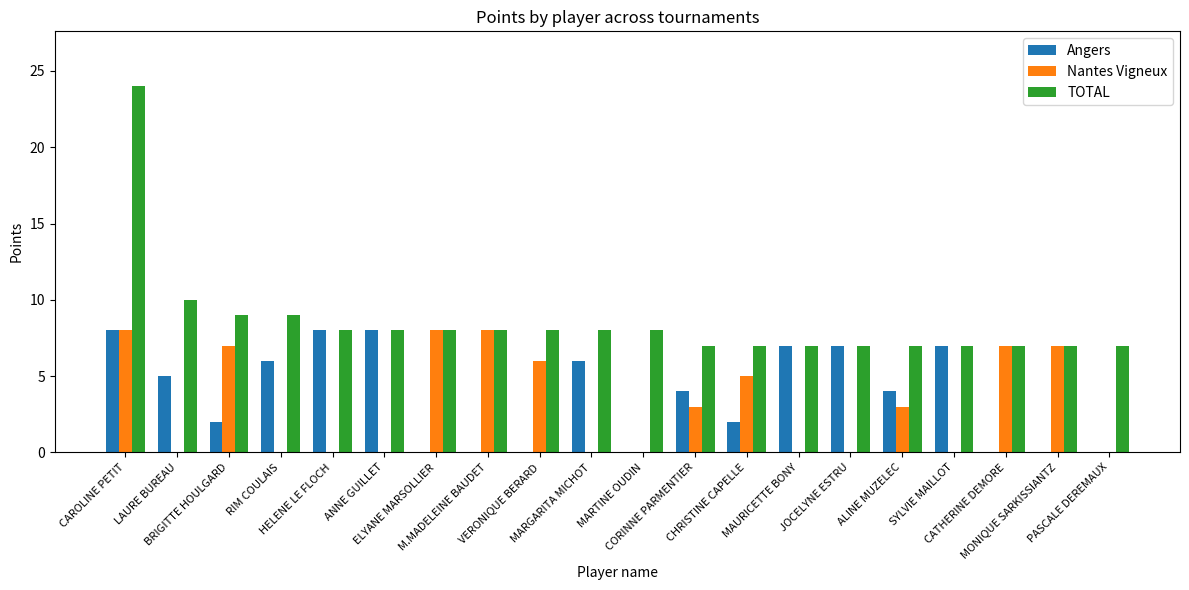

What is the maximum value shown in the chart?

24